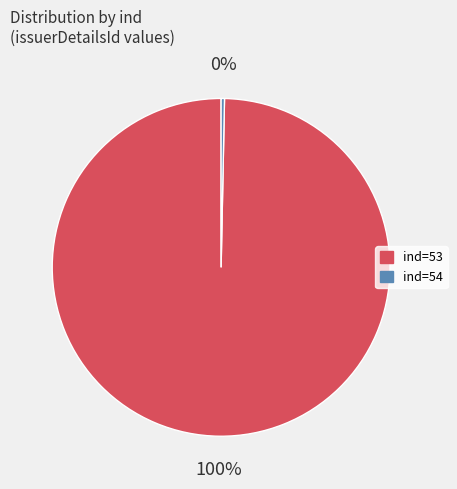

Does any single category account for the majority?

Yes